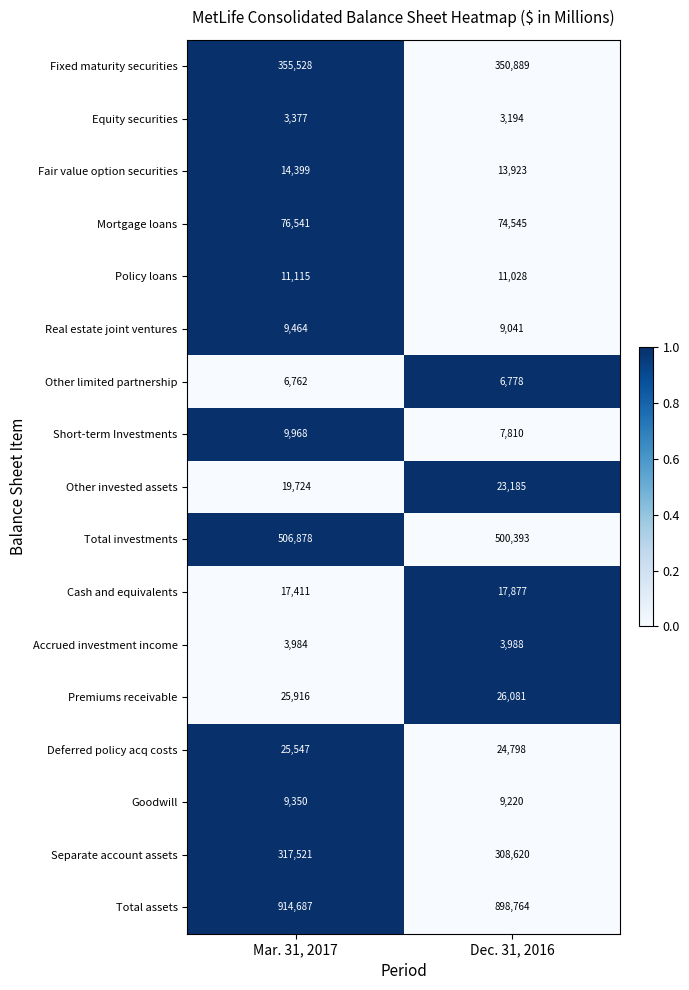

Rank the series by their maximum value, from lowest to highest.

Equity securities, Accrued investment income, Other limited partnership, Goodwill, Real estate joint ventures, Short-term Investments, Policy loans, Fair value option securities, Cash and equivalents, Other invested assets, Deferred policy acq costs, Premiums receivable, Mortgage loans, Separate account assets, Fixed maturity securities, Total investments, Total assets